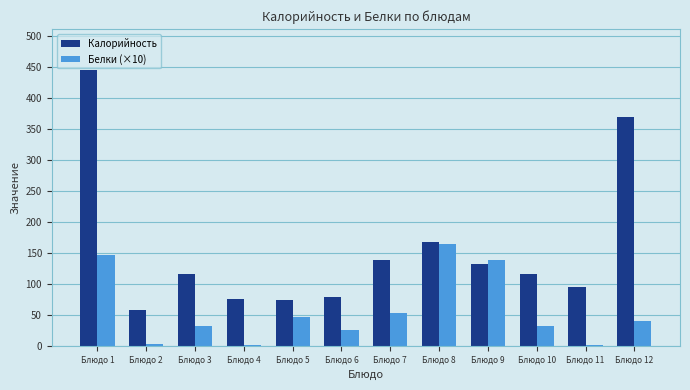

Which category has the highest value across all series?

Блюдо 1